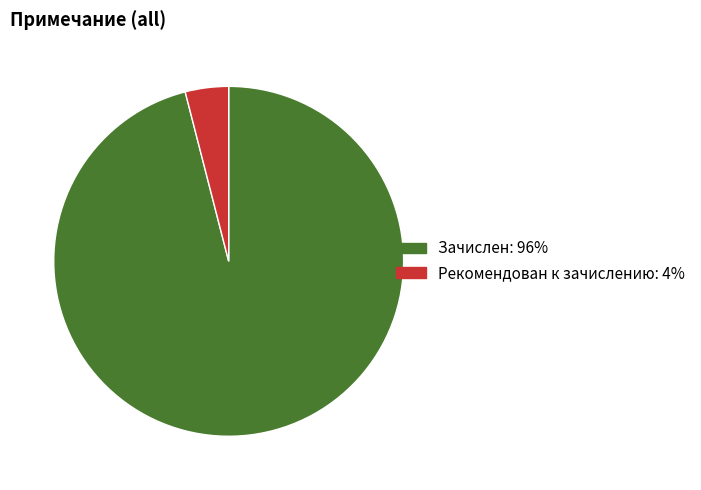

Is the sum of Зачислен and Рекомендован к зачислению greater than half?

Yes